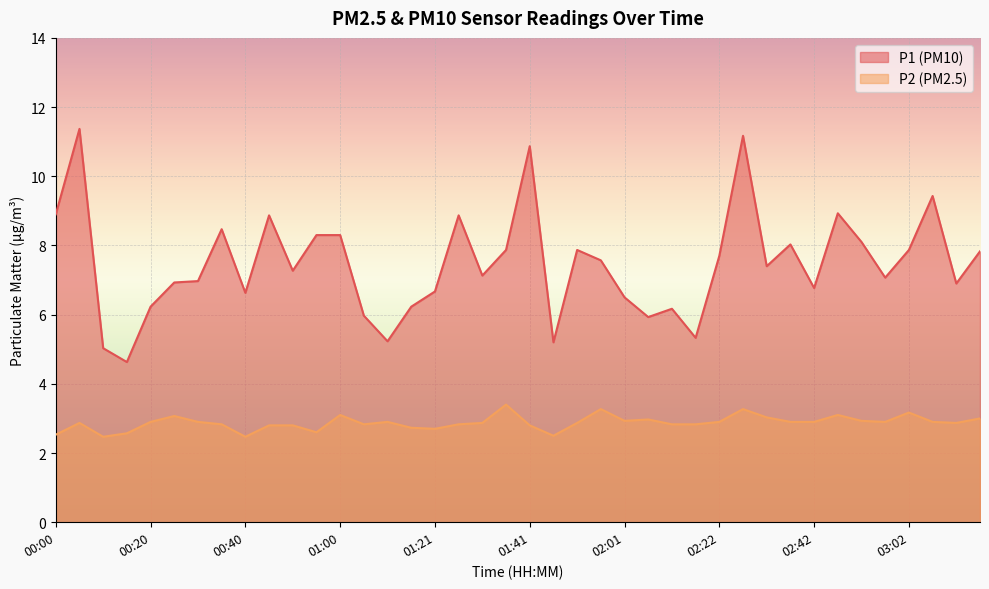

What is the minimum value for P2?

2.5